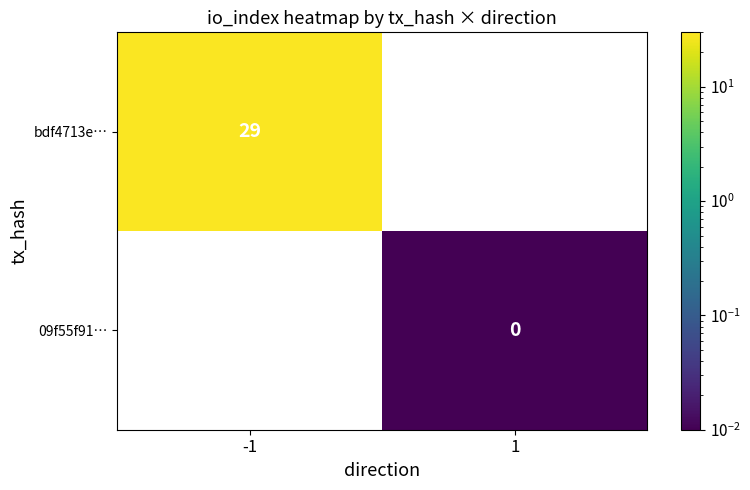

Is the value of bdf4713e… at -1 greater than the value of 09f55f91… at 1?

Yes